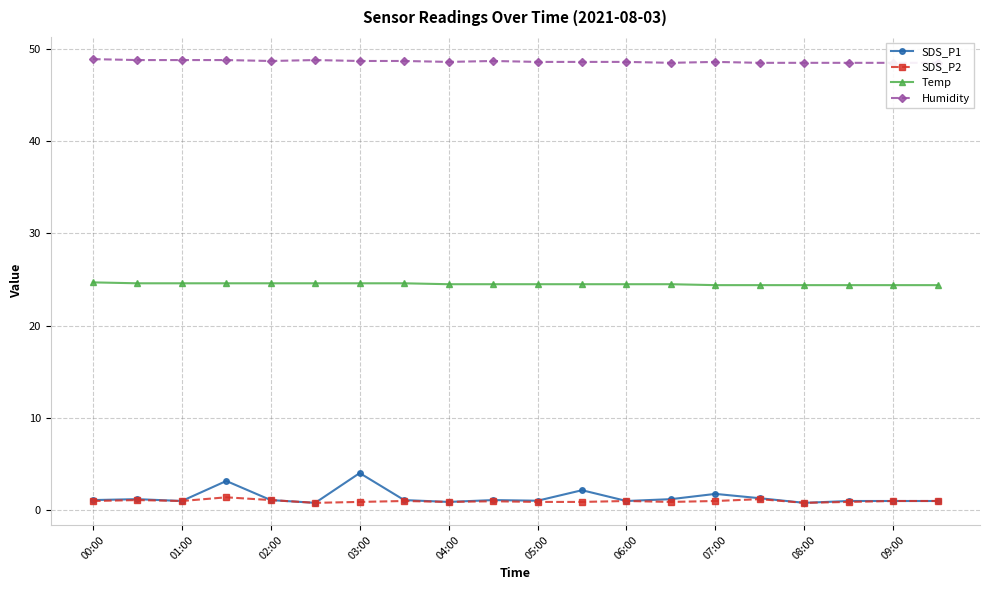

True or false: SDS_P1 has a value of 4.0 at 03:00.

True